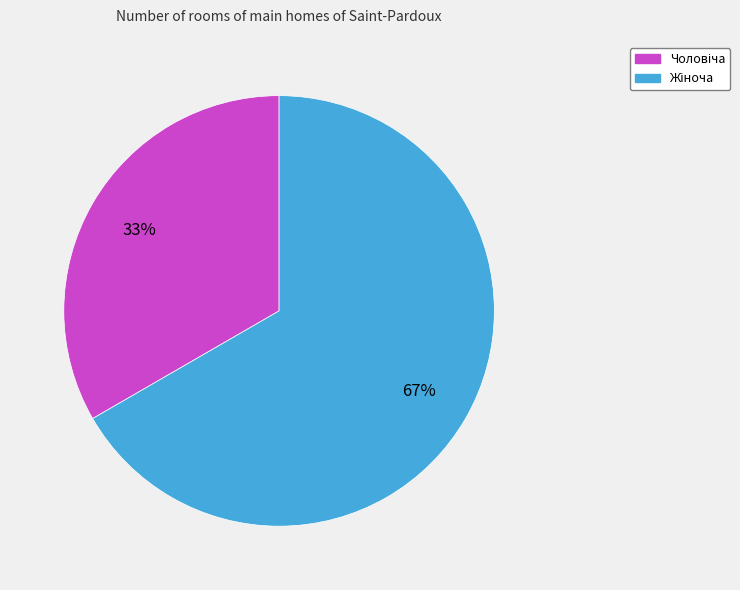

Is there a majority slice in this chart?

Yes